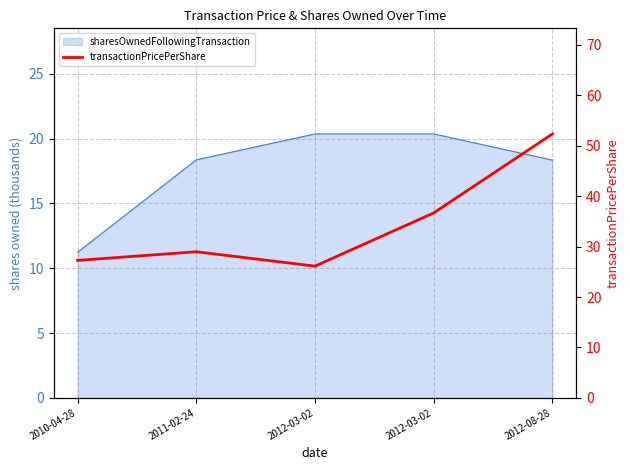

Is it true that the value at 2011-02-24 is 29.0?

True